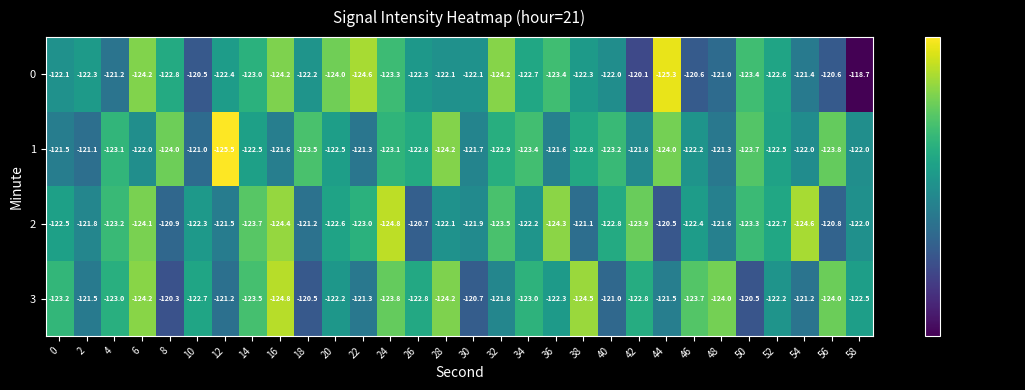

What is the sum of the 0 values at 42 and 58?

-238.8